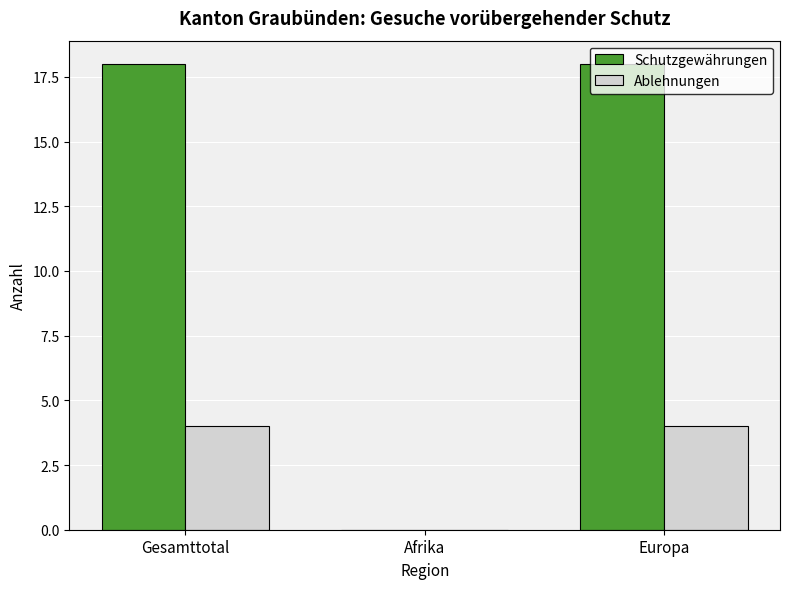

What is the maximum value shown in the chart?

18